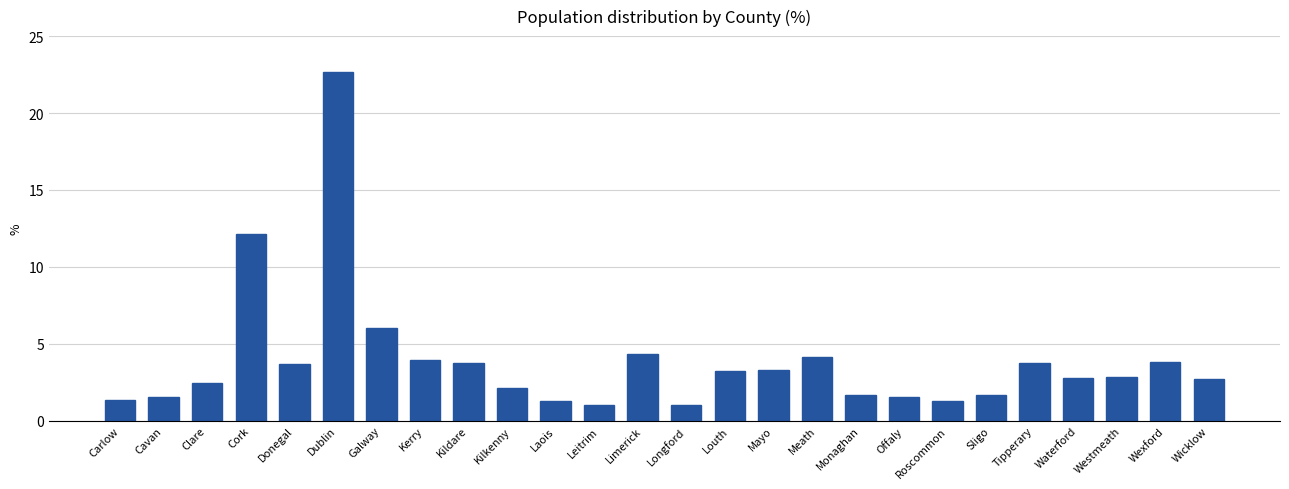

What is the change in value from Louth to Mayo?

+0.1